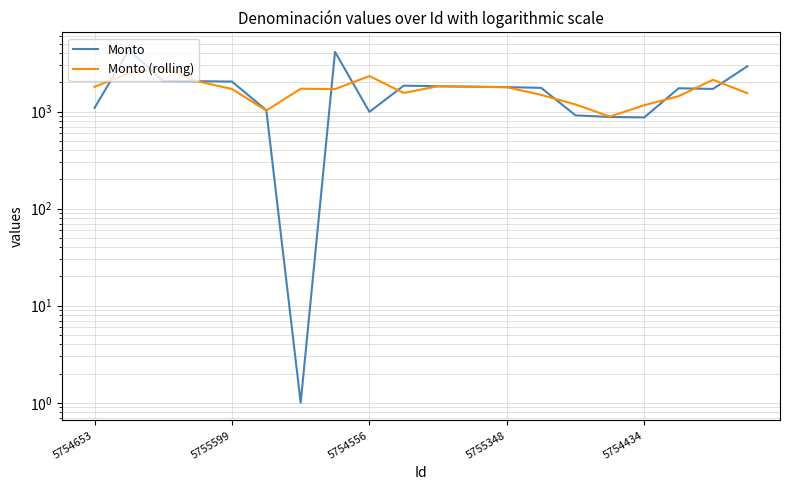

What is the sum of all Monto (rolling) values?

34378.7